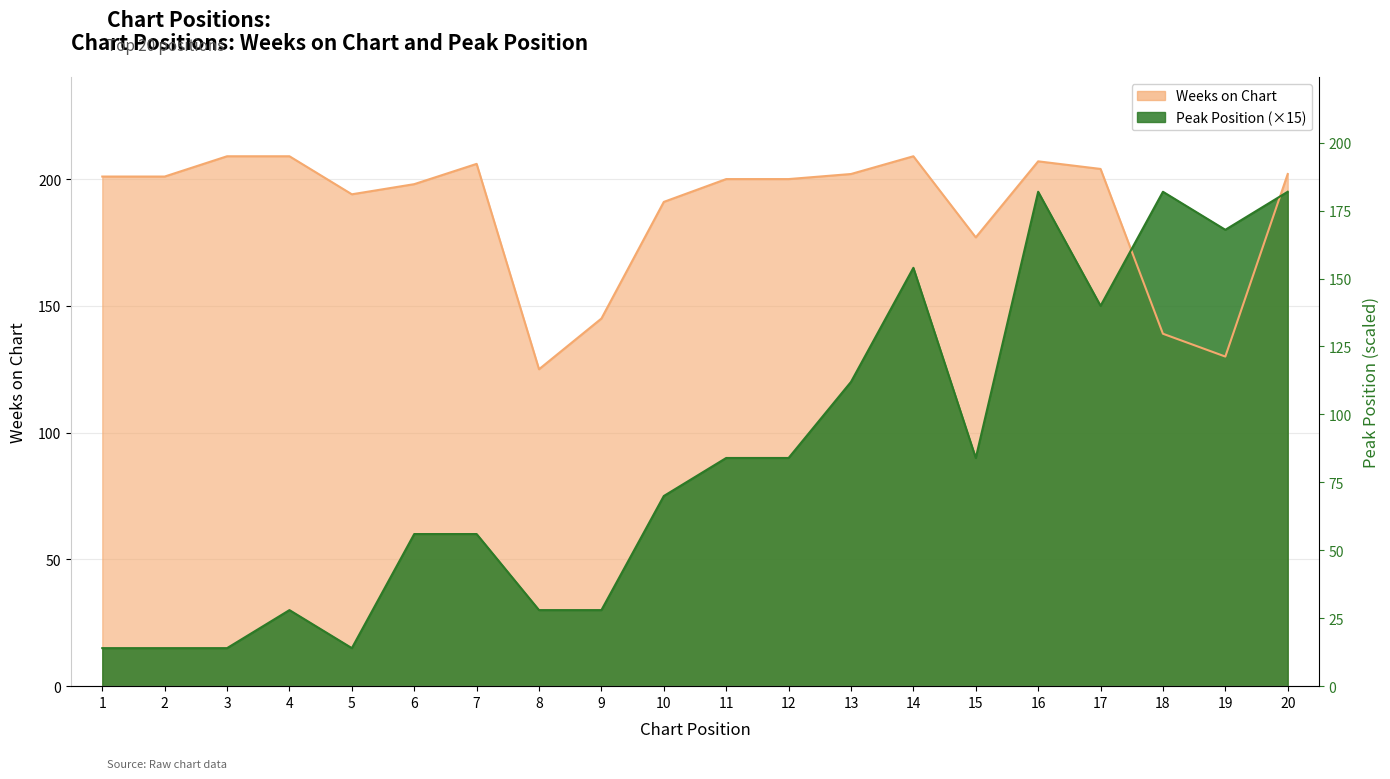

What is the value of the Weeks on Chart point at the 3rd from the left?

209